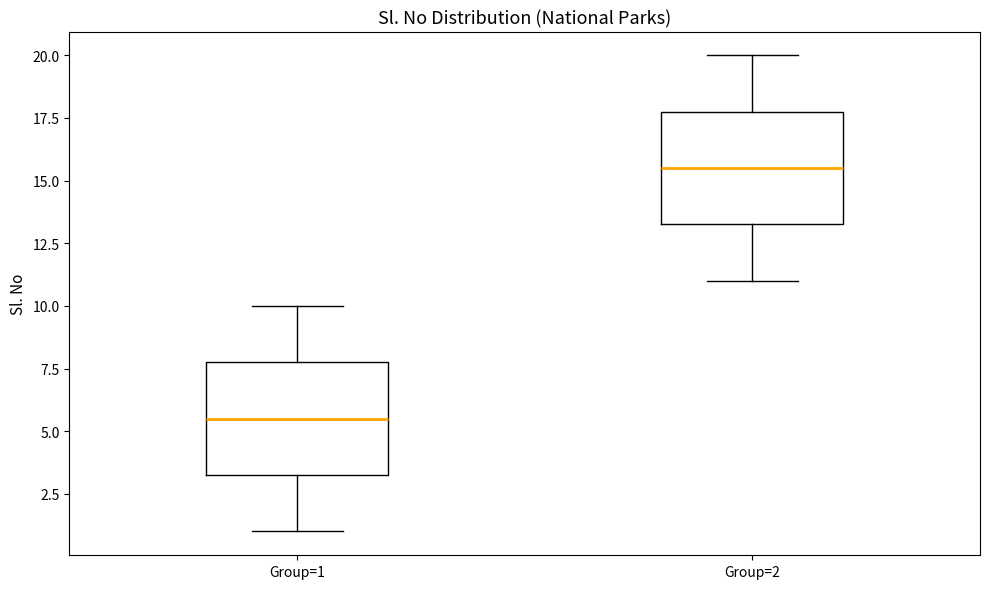

Reading left to right, transcribe this box plot: for each box, give where its median line is, the range the box spans, and where its two whiskers end, as read against the y-axis. The values are not printed on the chart, so give them approximately, as read against the axis.

Group=1: median 5.5, box 3.5 to 8.0, whiskers 1.0 to 10.0
Group=2: median 15.5, box 13.5 to 18.0, whiskers 11.0 to 20.0